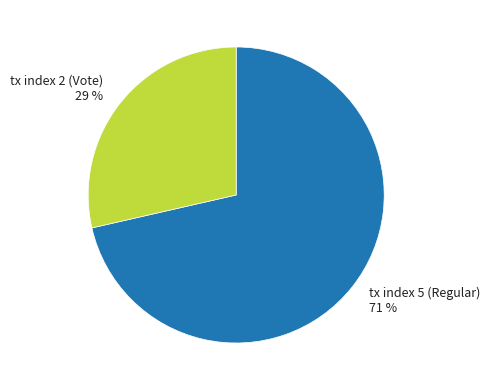

Is it true that tx index 5 (Regular) is 62% of the pie?

False